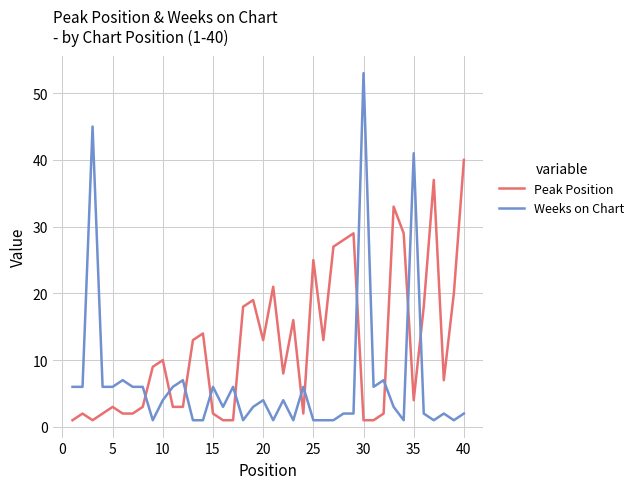

Which series has the widest spread of values?

Weeks on Chart